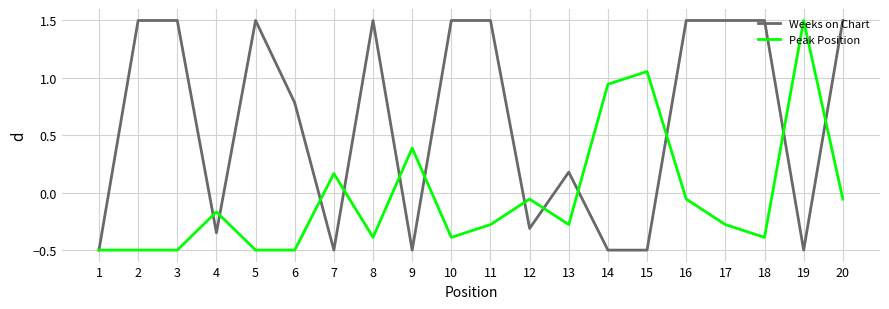

After their last crossing, which series has the higher values: Peak Position or Weeks on Chart?

Weeks on Chart